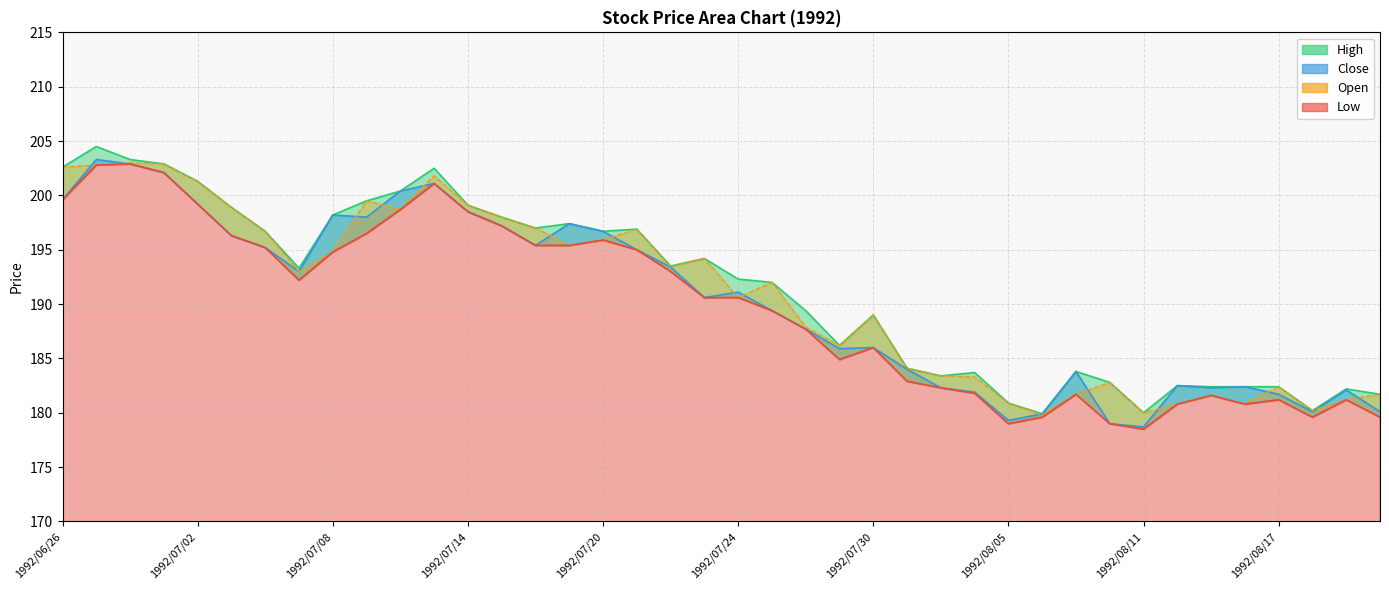

The Low series shows 179.6 at 1992/08/20. True or false?

True